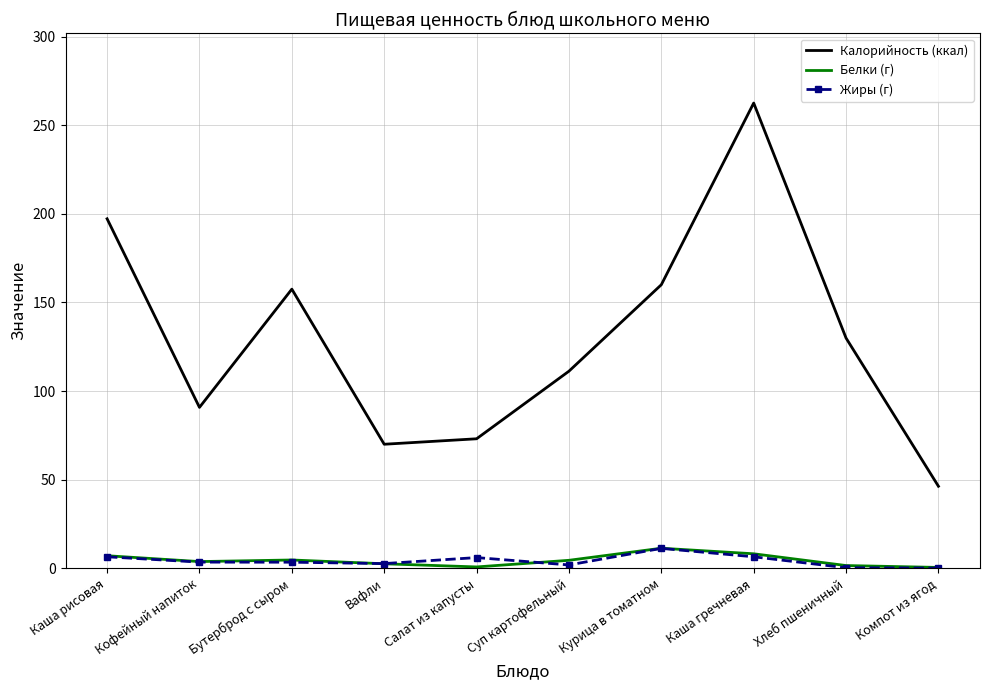

True or false: Белки (г) has a value of 11.3 at Курица в томатном.

True